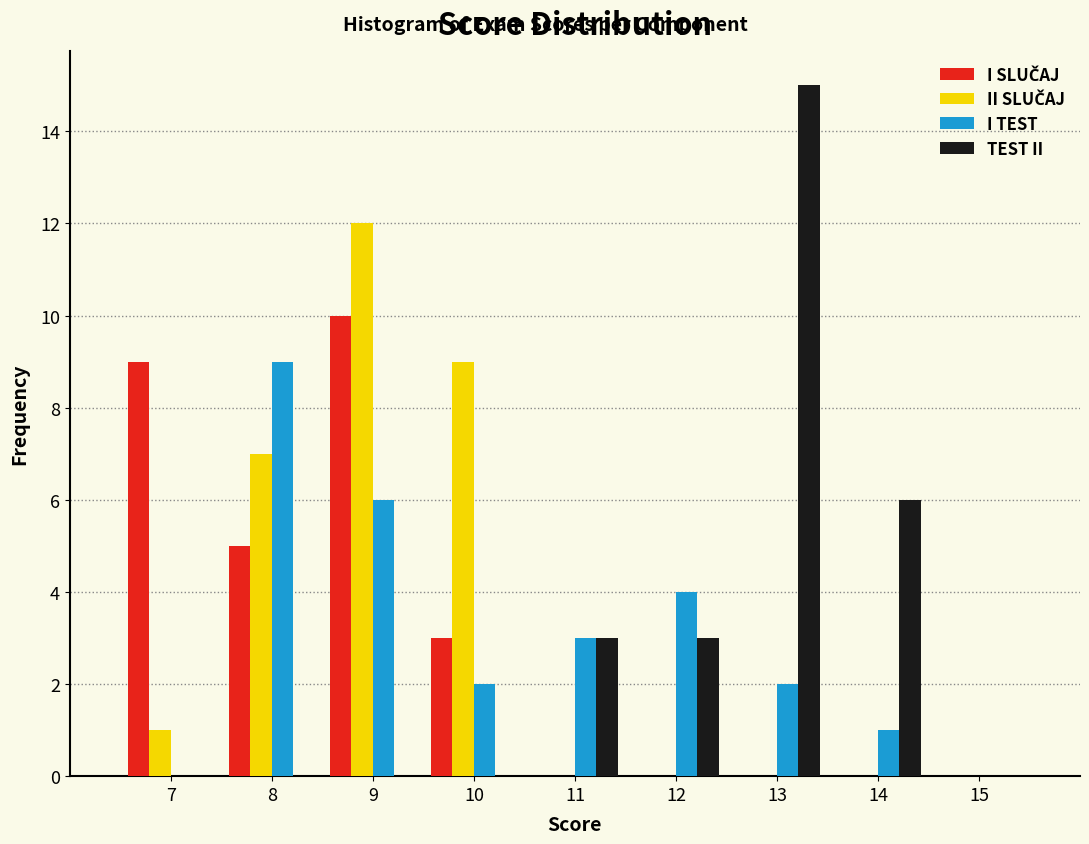

What is the height of the TEST II bar covering 11.5 to 12.5 on the x-axis? The values are not printed on the chart, so give them approximately, as read against the axis.

3